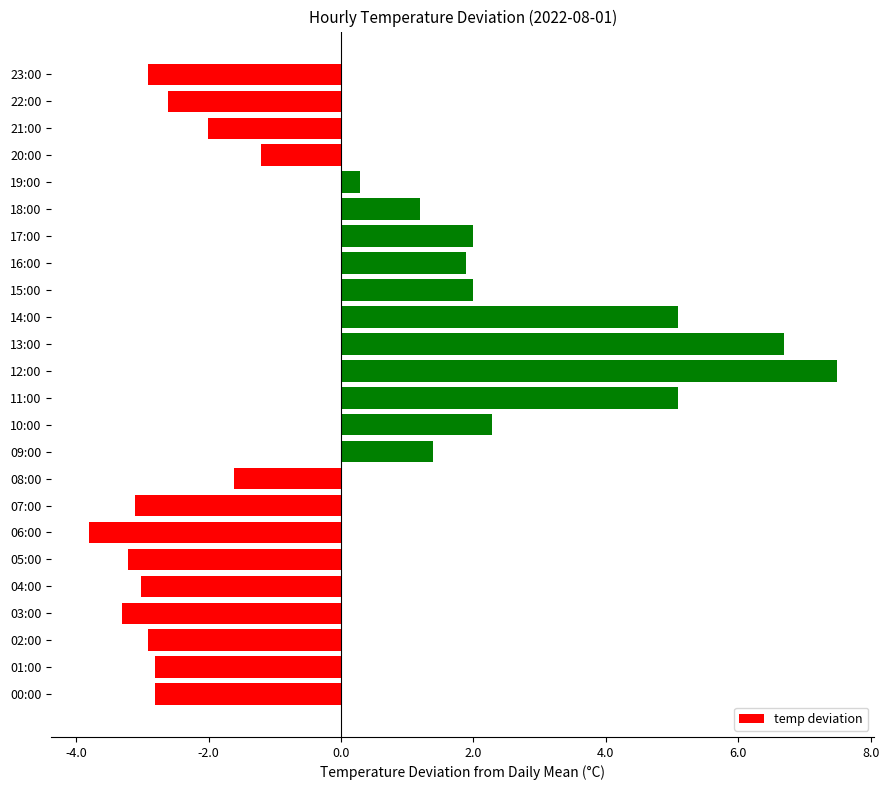

Which category has the lowest value across all series?

06:00